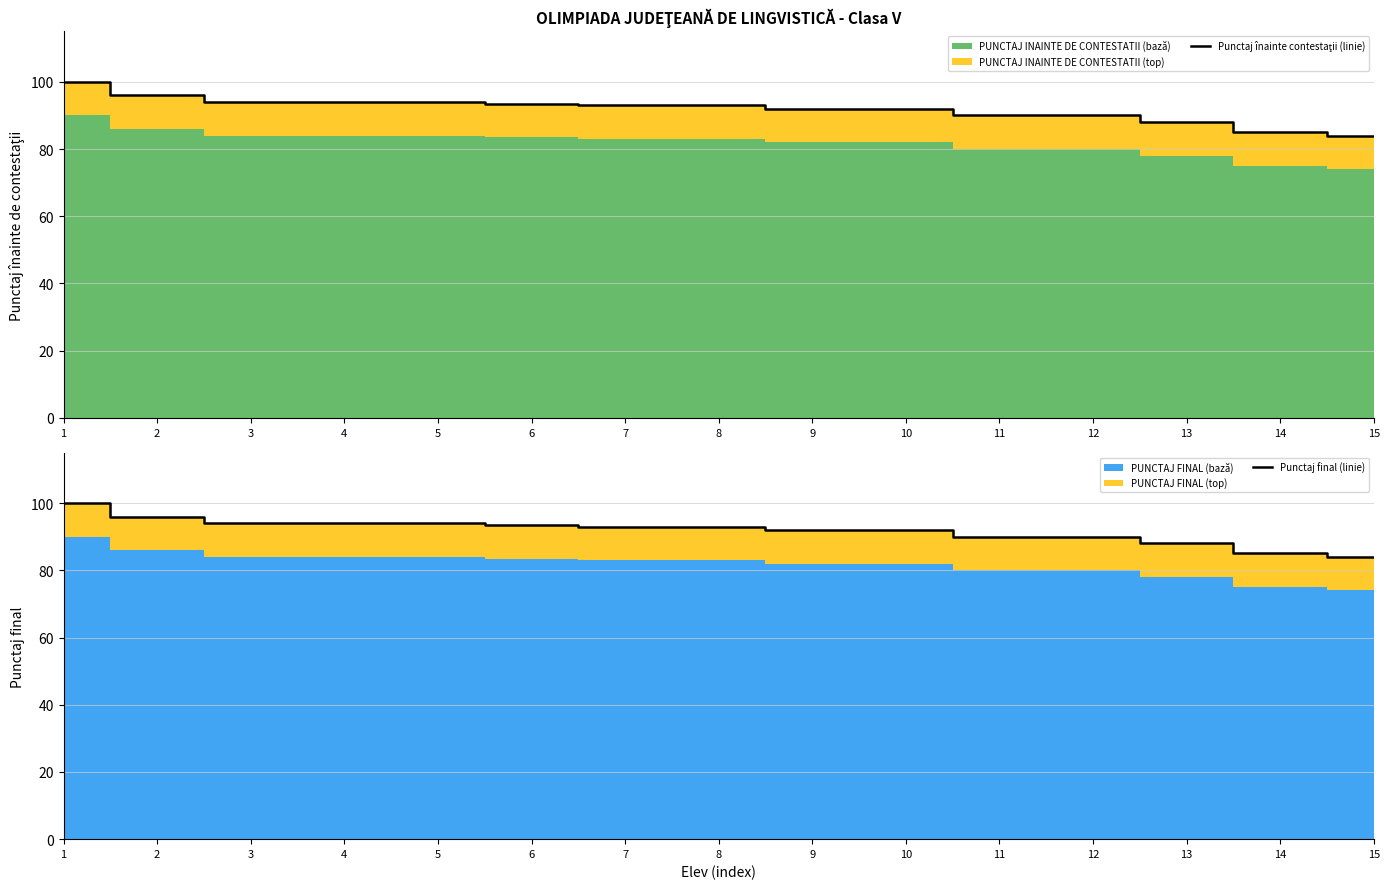

Reading left to right, list all the values displayed in this chart.

Punctaj înainte contestaţii (linie): 100.0	96.0	94.0	94.0	94.0	93.5	93.0	93.0	92.0	92.0	90.0	90.0	88.0	85.0	84.0
Punctaj final (linie): 100.0	96.0	94.0	94.0	94.0	93.5	93.0	93.0	92.0	92.0	90.0	90.0	88.0	85.0	84.0